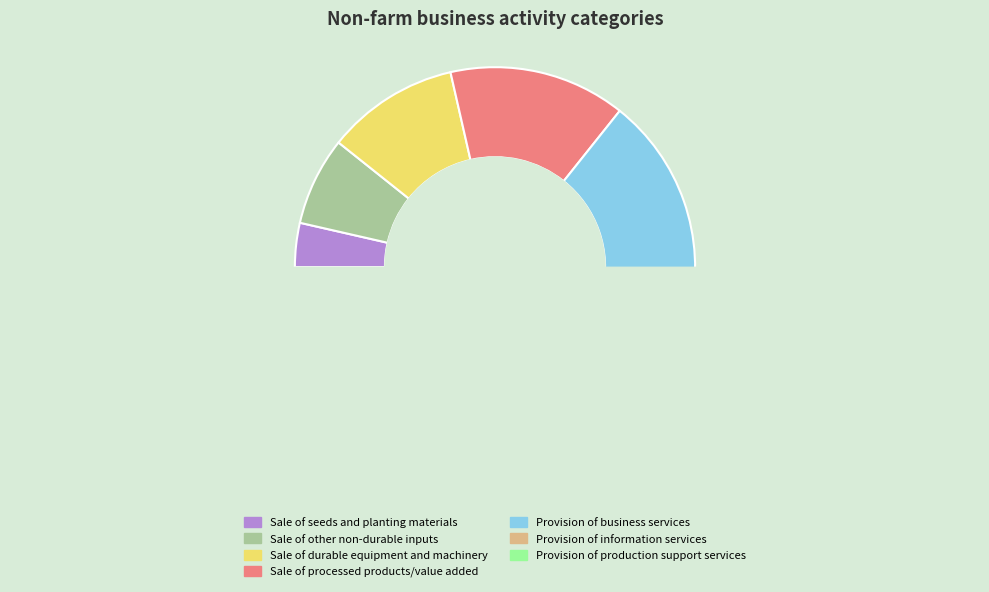

Is there a majority slice in this chart?

No